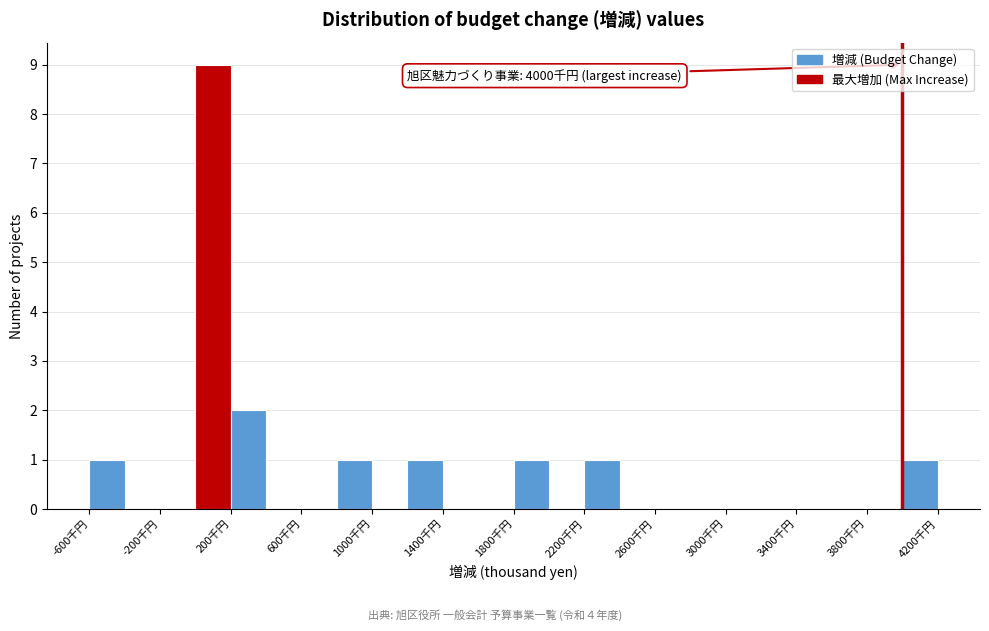

Which range on the x-axis has the tallest bar?

0 to 200